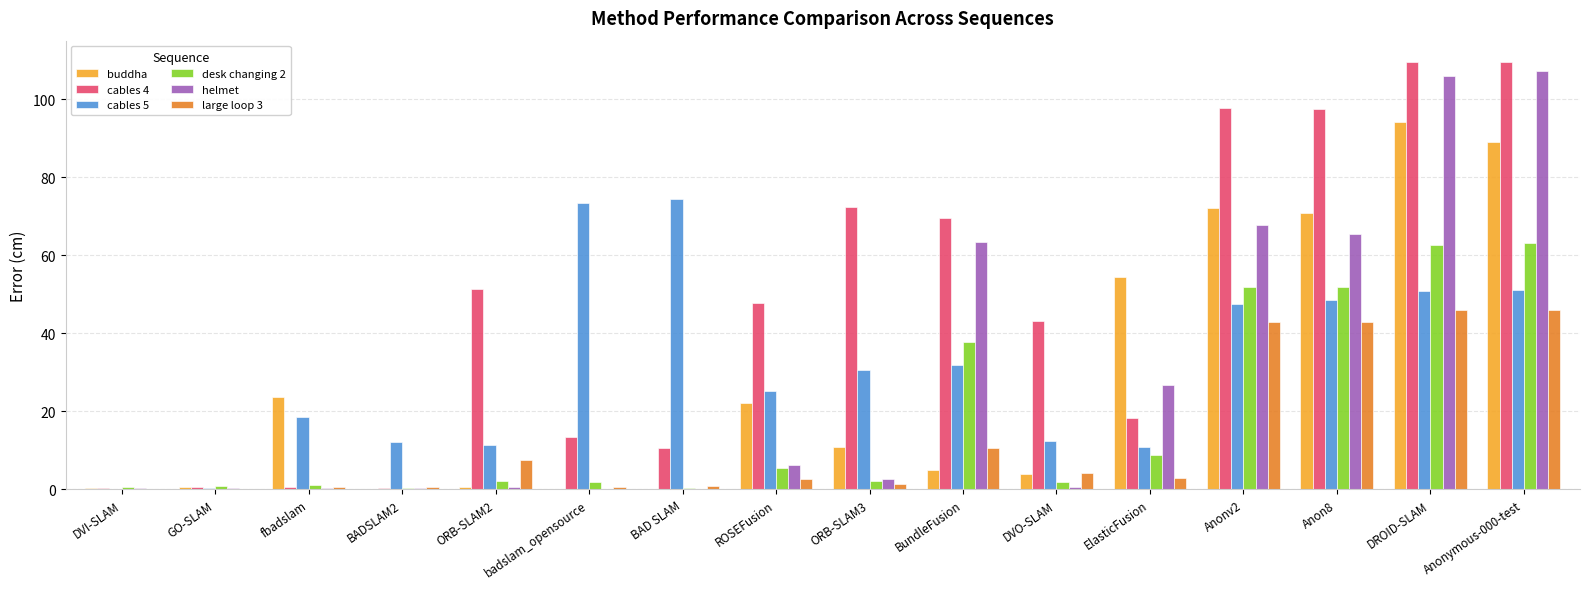

Between BundleFusion and DROID-SLAM, which series saw the biggest shift?

buddha